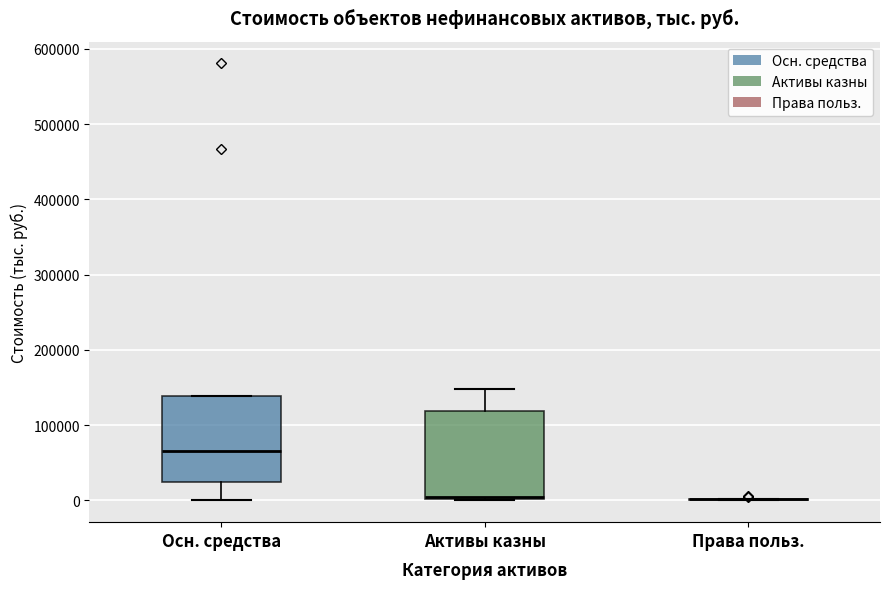

Reading left to right, transcribe this box plot: for each box, give where its median line is, the range the box spans, and where its two whiskers end, as read against the y-axis. The values are not printed on the chart, so give them approximately, as read against the axis.

Осн. средства: median 70000, box 20000 to 140000, whiskers 0 to 140000
Активы казны: median 0 (just above the box's lower edge), box 0 to 120000, whiskers 0 to 150000
Права польз.: box collapsed to a line at 0, whiskers 0 to 0